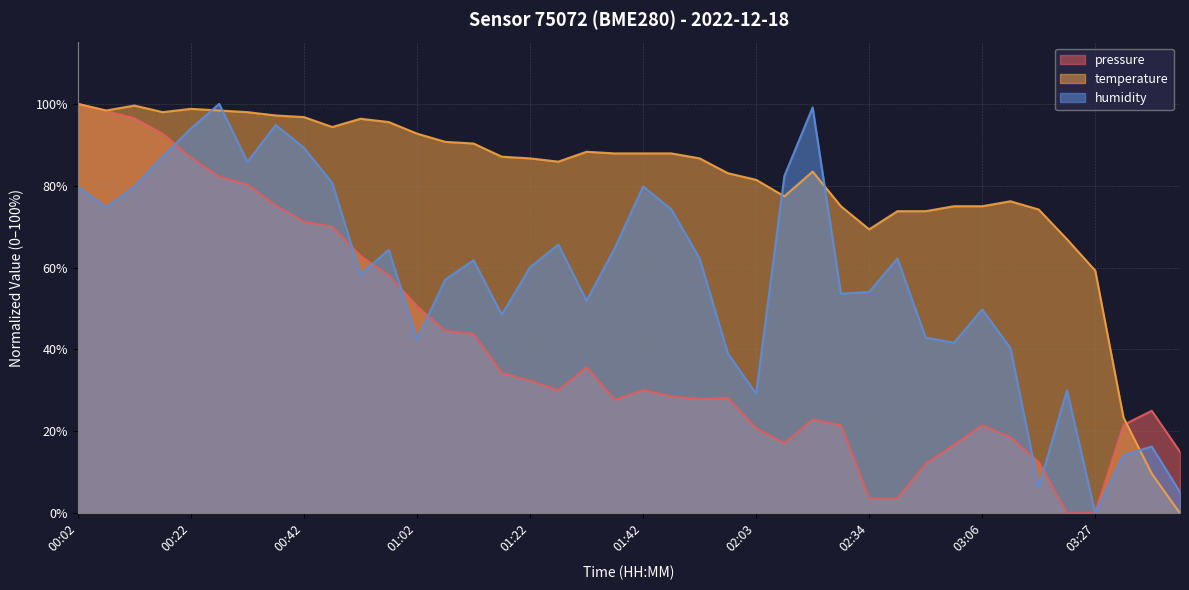

How many lines are shown in the chart?

3